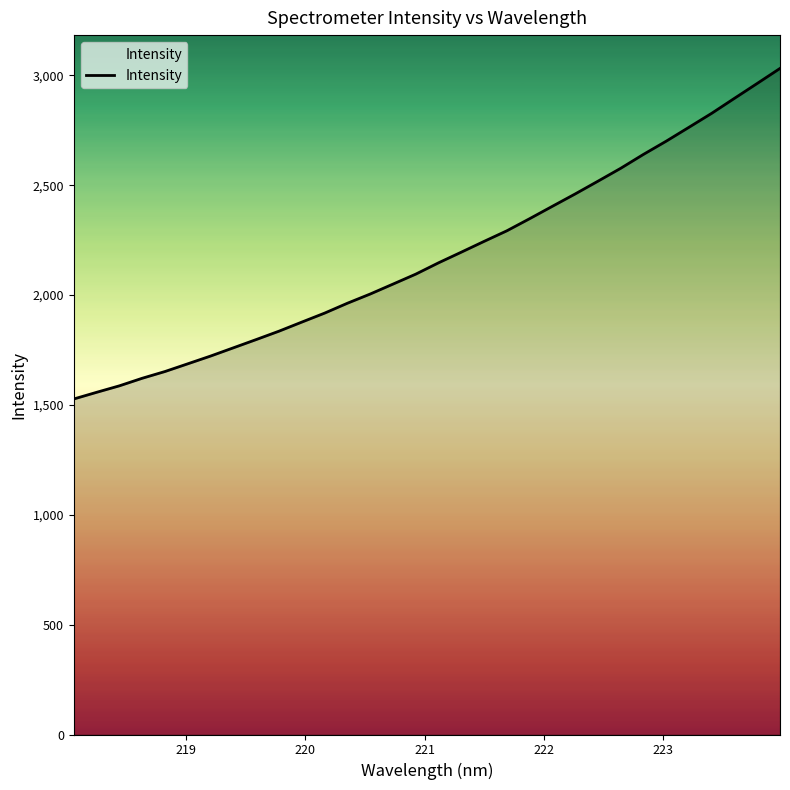

What is the sum of all values?

69661.8